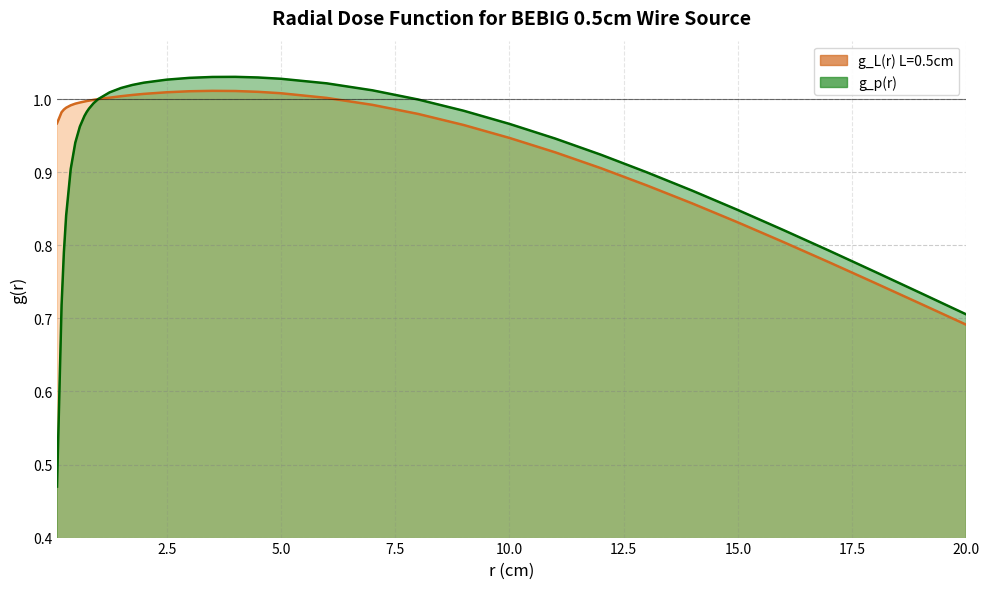

Reading left to right, transcribe all the data shown in this chart.

g_L(r) L=0.5cm: 1.0	1.0	1.0	1.0	1.0	1.0	1.0	1.0	1.0	1.0	1.0	1.0	1.0	1.0	1.0	1.0	1.0	1.0	1.0	1.0	1.0	1.0	1.0	1.0	1.0	1.0	0.9	0.9	0.9	0.9	0.9	0.8	0.8	0.8	0.7	0.7	0.7
g_p(r): 0.5	0.7	0.8	0.8	0.9	0.9	1.0	1.0	1.0	1.0	1.0	1.0	1.0	1.0	1.0	1.0	1.0	1.0	1.0	1.0	1.0	1.0	1.0	1.0	1.0	1.0	1.0	0.9	0.9	0.9	0.9	0.8	0.8	0.8	0.8	0.7	0.7